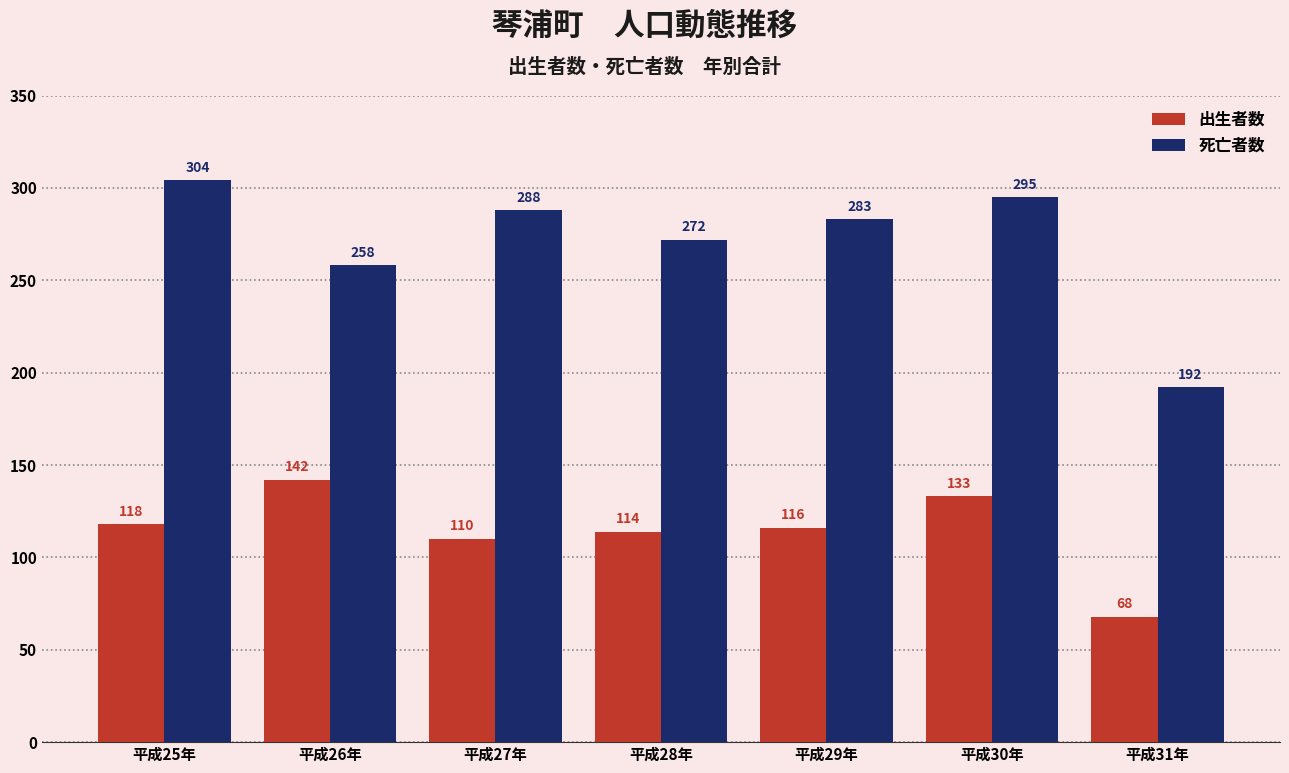

What is the minimum value for 出生者数?

68